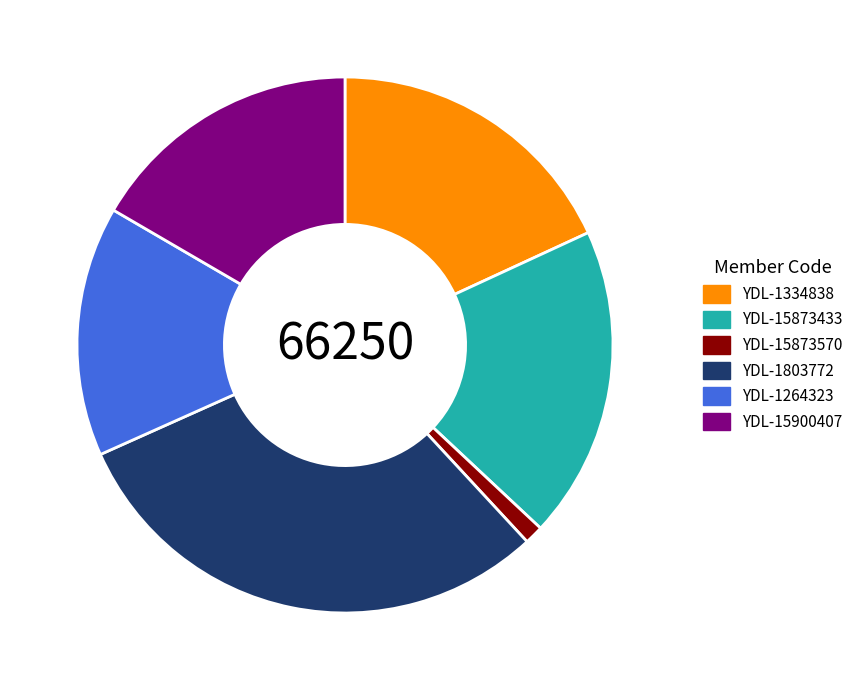

Rank the categories by value from lowest to highest.

YDL-15873570, YDL-1264323, YDL-15900407, YDL-1334838, YDL-15873433, YDL-1803772